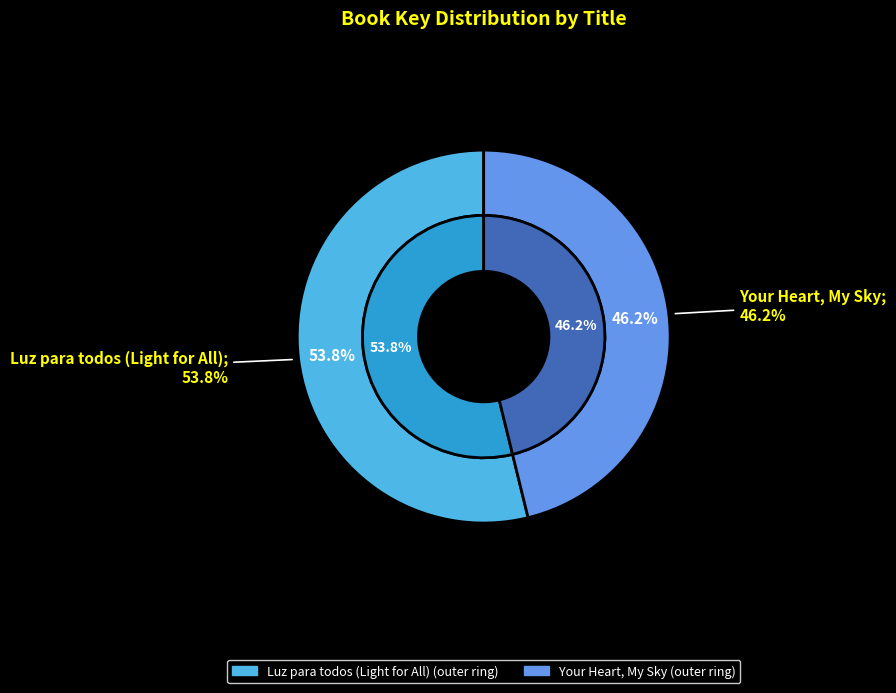

Approximately how many times larger is the value at Luz para todos (Light for All) compared to Your Heart, My Sky?

1.2